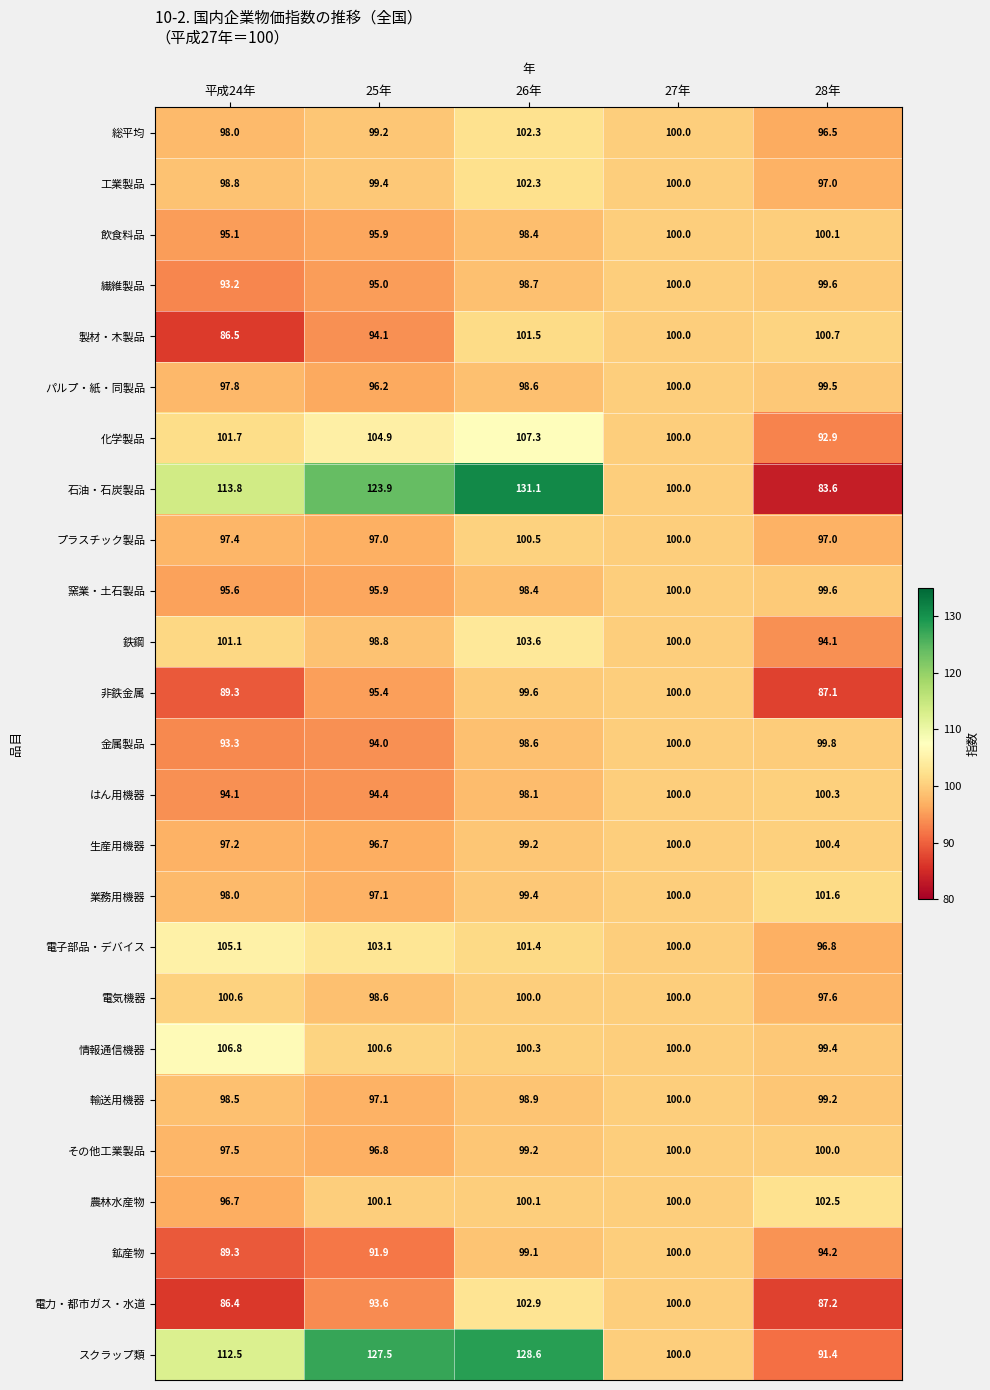

At which label does 石油・石炭製品 first exceed 113?

平成24年